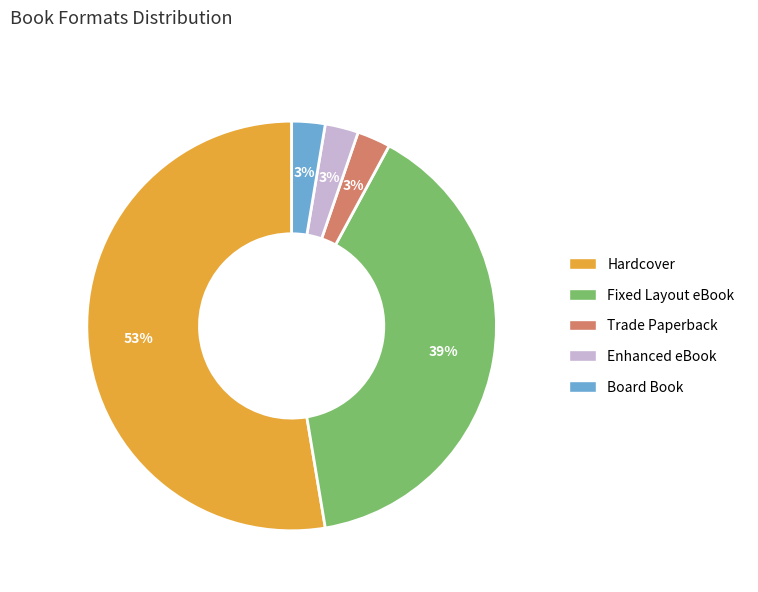

The Hardcover slice represents 66% of the pie. True or false?

False